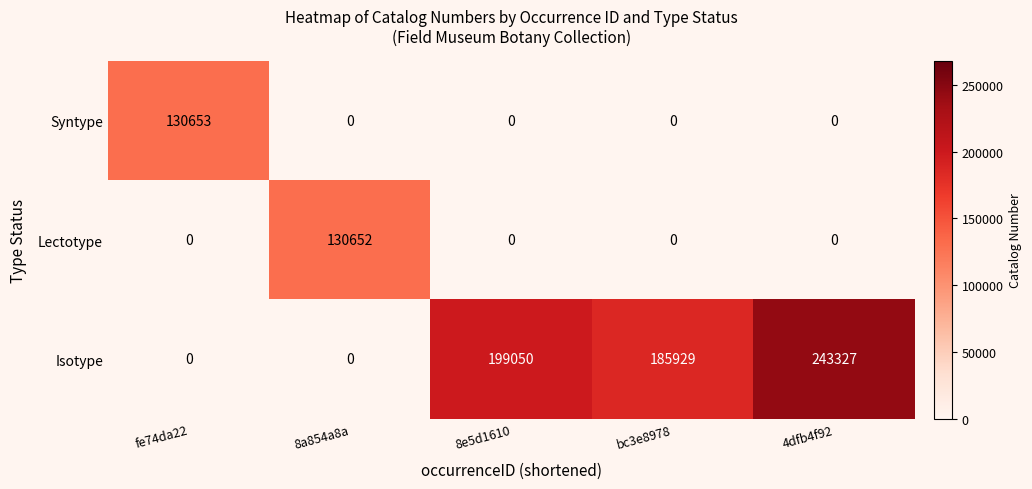

What is the highest value of the Syntype series?

130653